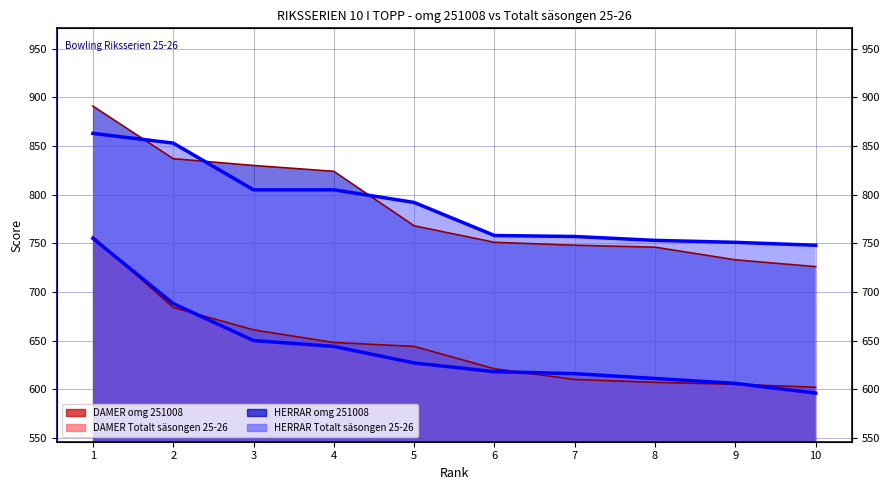

What is the sum of the HERRAR Totalt säsongen 25-26 values at 9 and 5?

1543